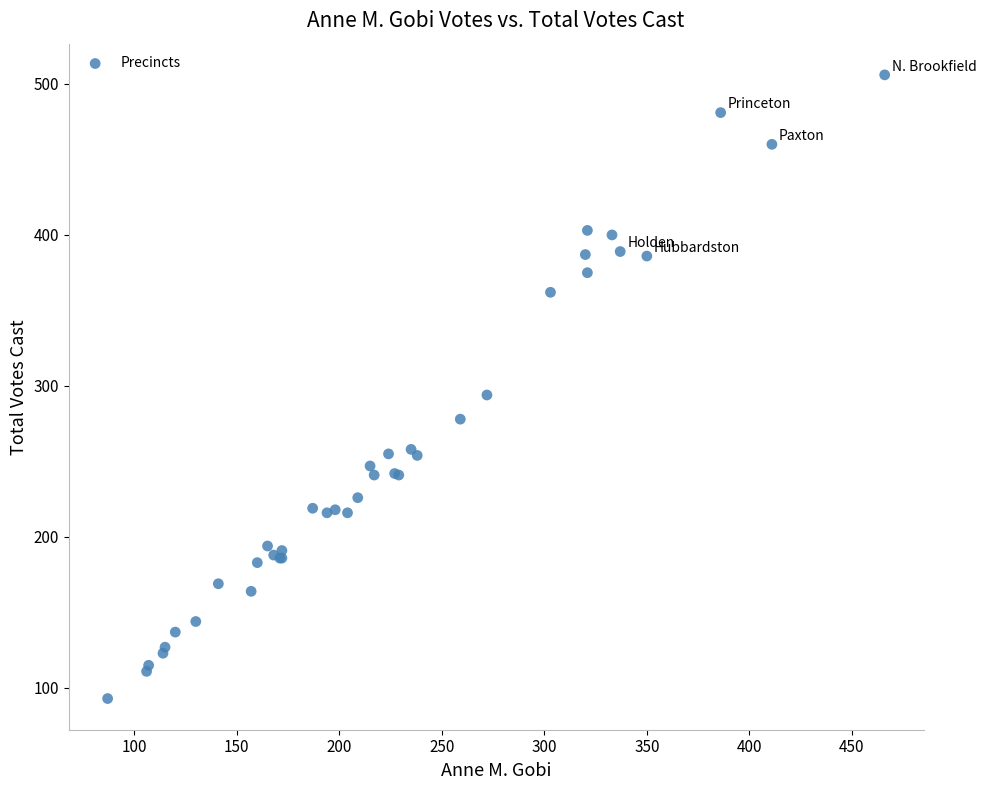

What Y value in the scatter plot is closest to 299?

294